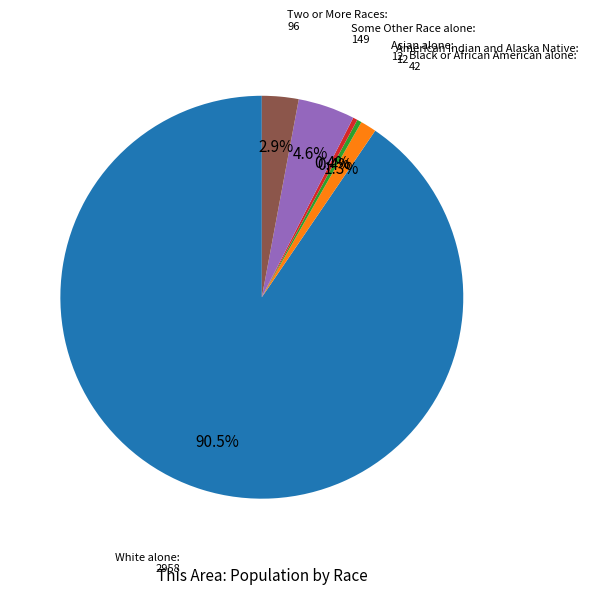

Is there any slice that represents more than half of the pie?

Yes